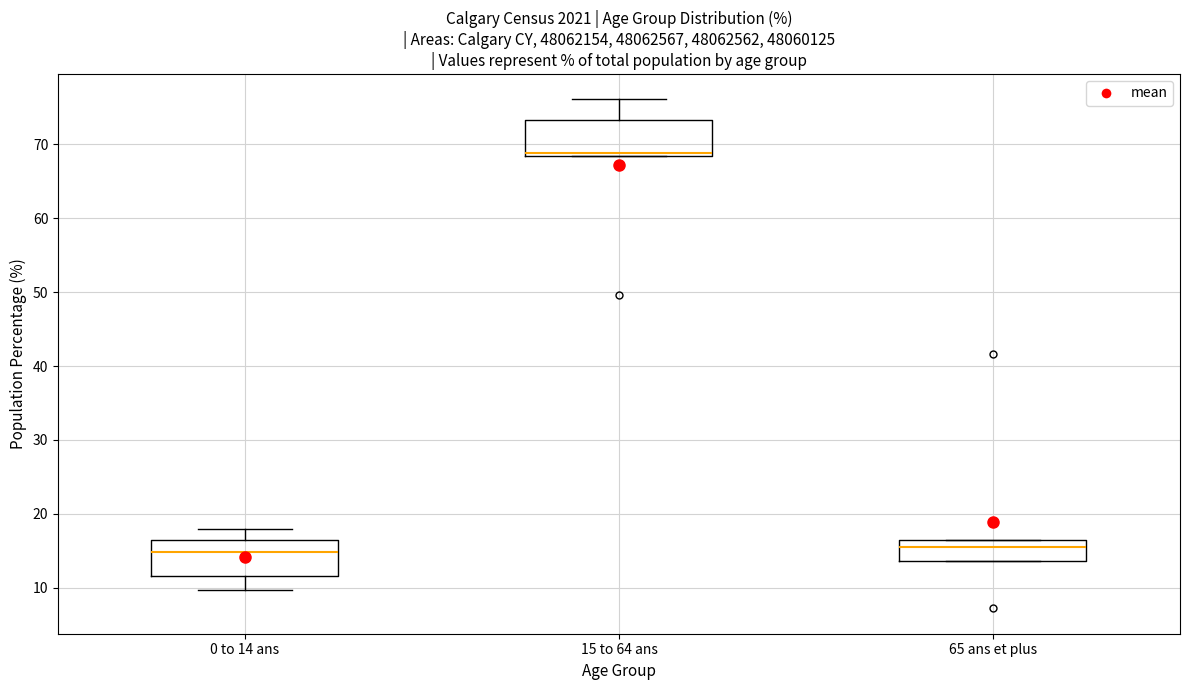

Reading left to right, transcribe this box plot: for each box, give where its median line is, the range the box spans, and where its two whiskers end, as read against the y-axis. The values are not printed on the chart, so give them approximately, as read against the axis.

0 to 14 ans: median 15, box 12 to 16, whiskers 10 to 18
15 to 64 ans: median 69, box 68 to 73, whiskers 68 to 76
65 ans et plus: median 16, box 14 to 17, whiskers 14 to 17